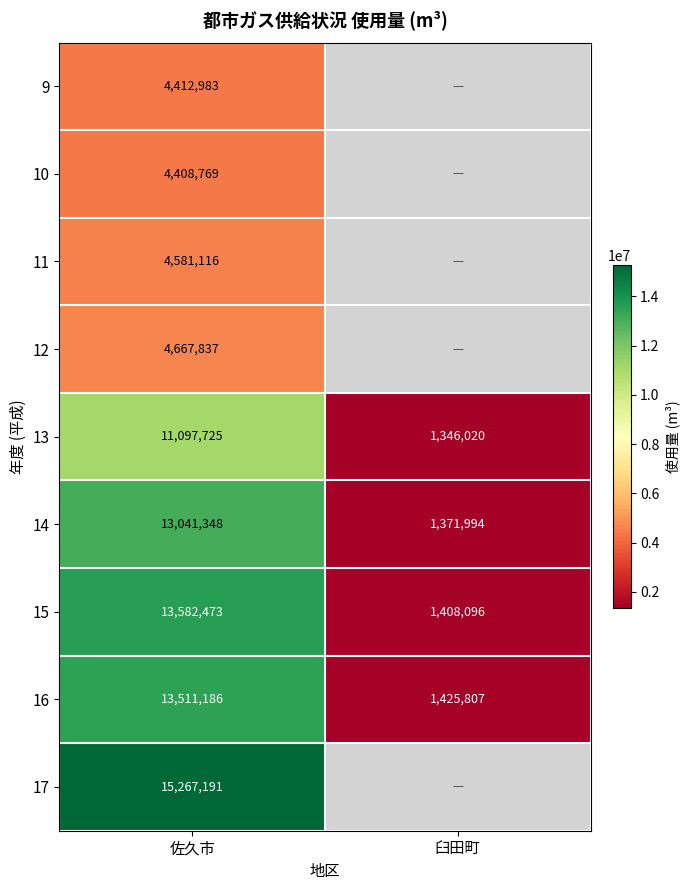

At which label does 13 reach its peak?

佐久市